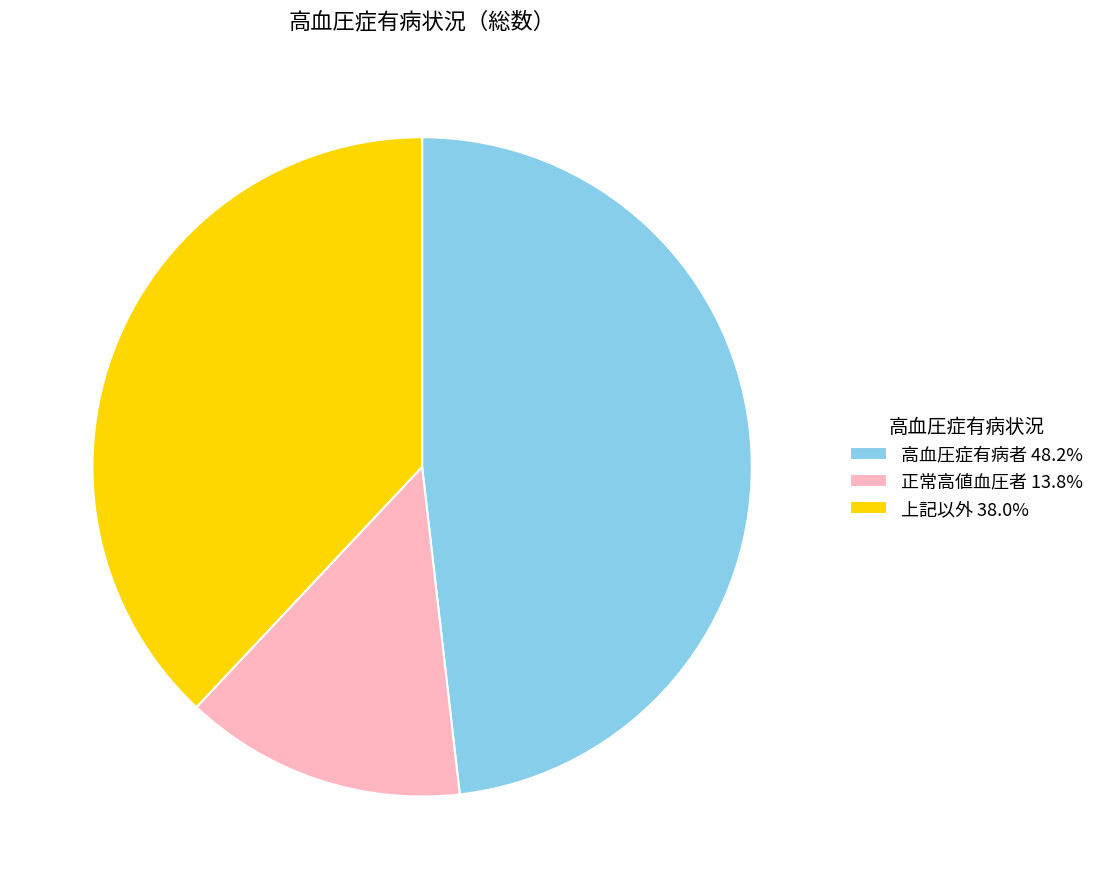

Is there a majority slice in this chart?

No